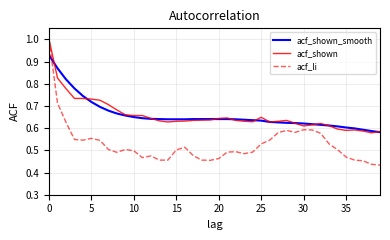

How many categories are shown in the chart?

40